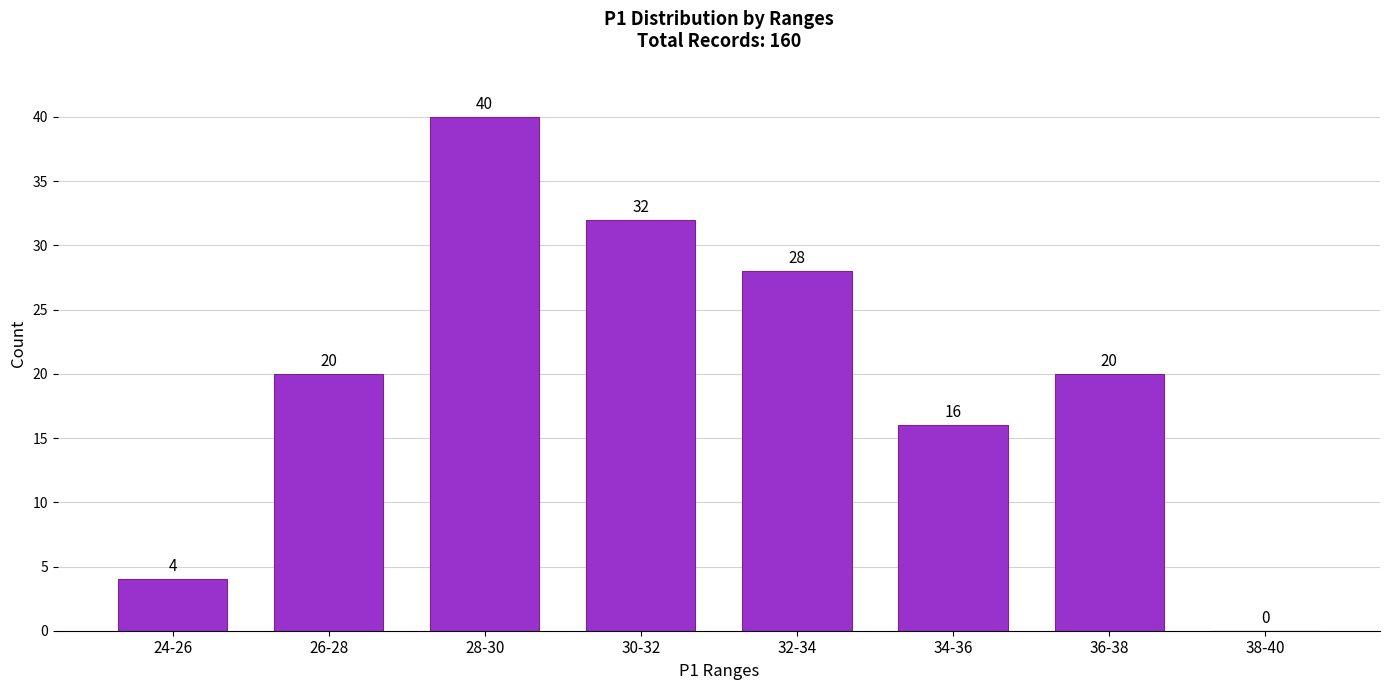

Reading right to left, extract all data points from this chart.

38-40=0	36-38=20	34-36=16	32-34=28	30-32=32	28-30=40	26-28=20	24-26=4